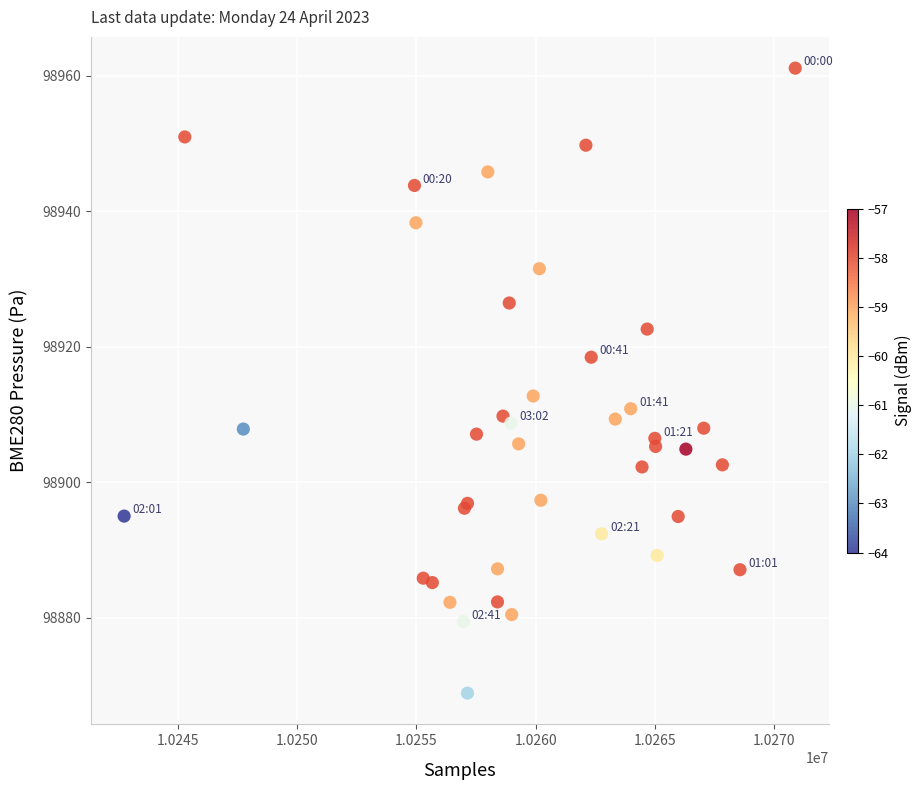

What Y value in the scatter plot is closest to 98914?

98912.7